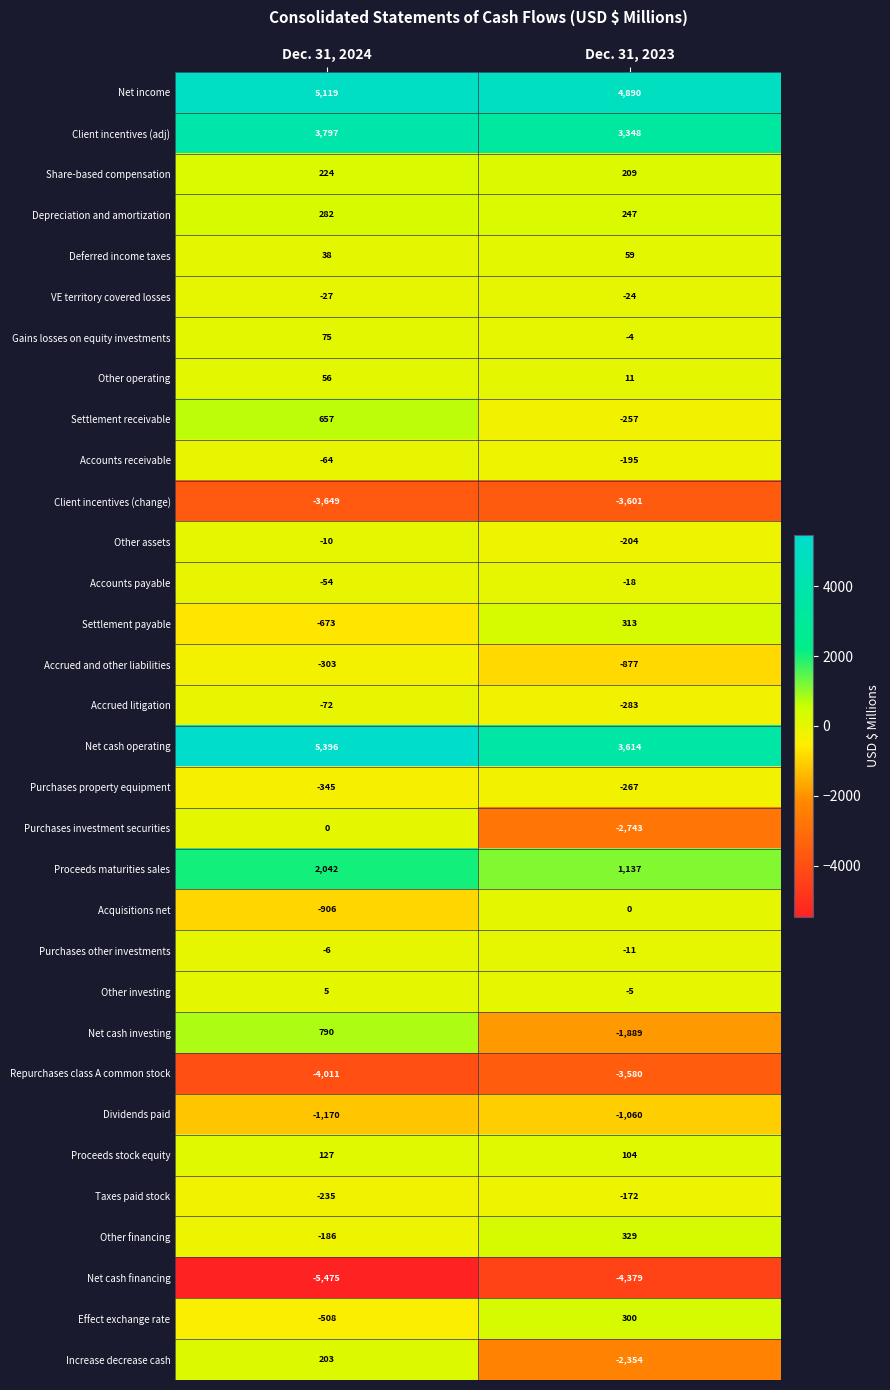

What is the sum of the VE territory covered losses values at Dec. 31, 2024 and Dec. 31, 2023?

-51